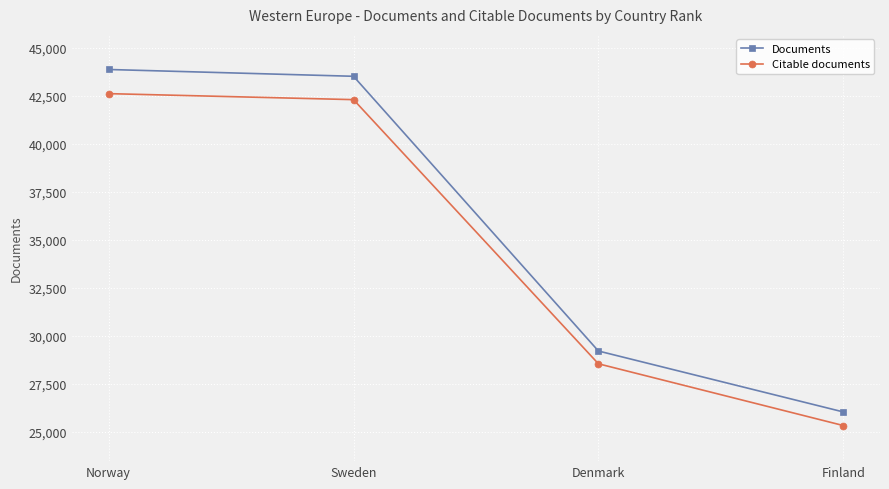

Where does the Documents series first go above 43518?

Norway